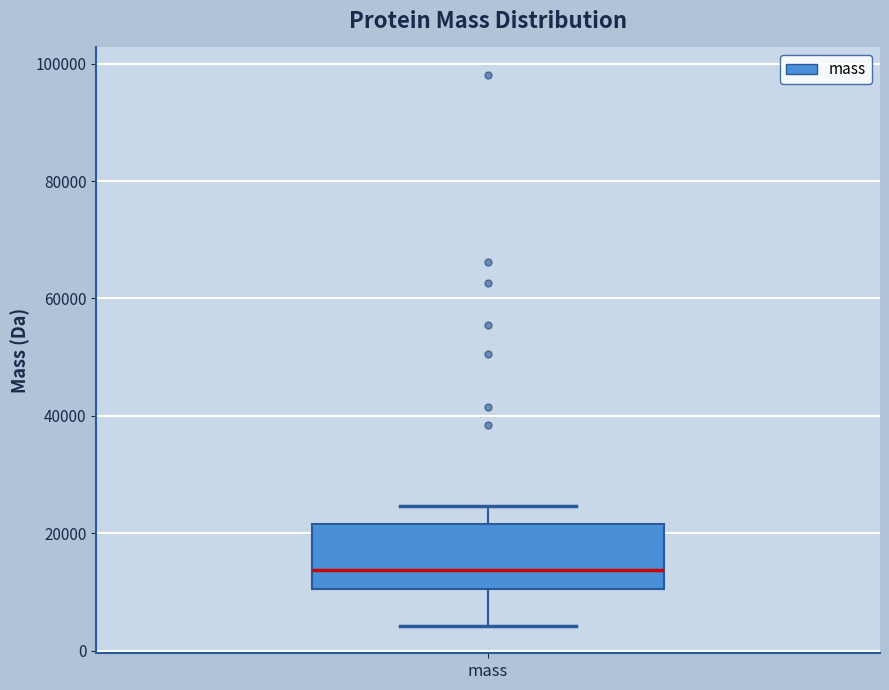

Read this box plot against the y-axis: the position of the median line, the range covered by the box, and the ends of both whiskers. The values are not printed on the chart, so give them approximately, as read against the axis.

median 14000, box 10000 to 22000, whiskers 4000 to 24000